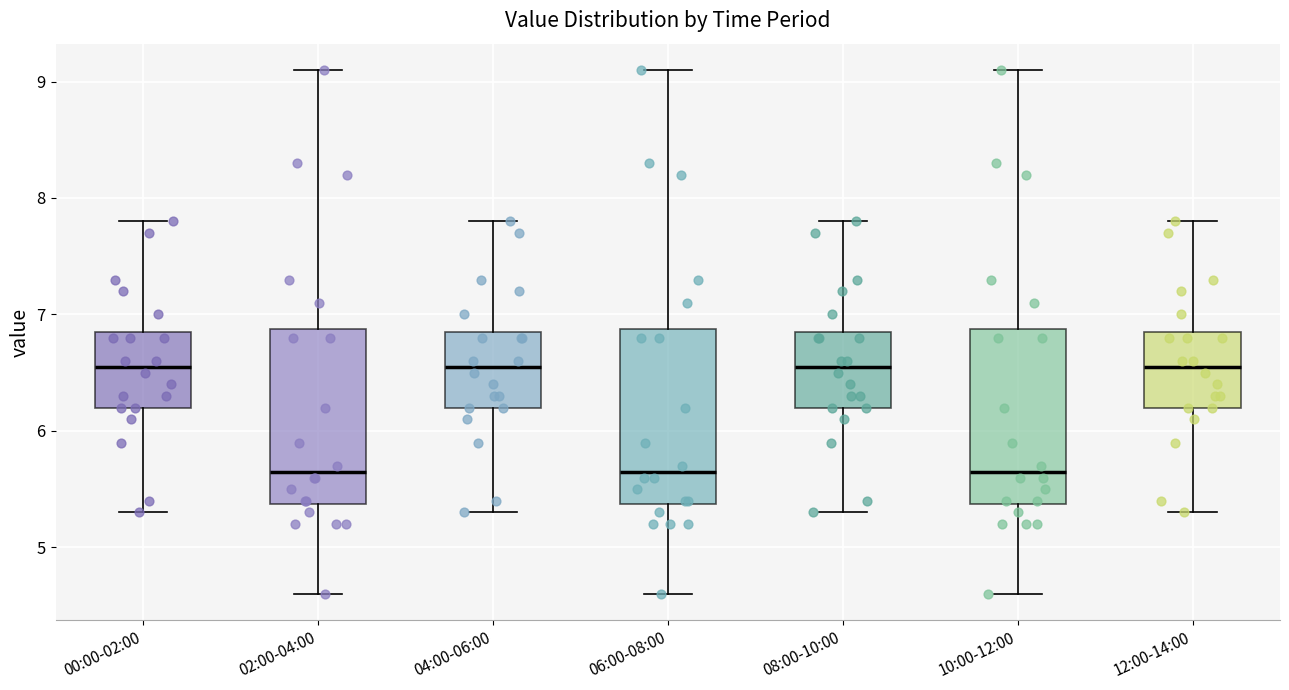

Reading left to right, read every box against the y-axis: the position of its median line, the range the box covers, and the ends of its whiskers. The values are not printed on the chart, so give them approximately, as read against the axis.

00:00-02:00: median 6.6, box 6.2 to 6.9, whiskers 5.3 to 7.8
02:00-04:00: median 5.7, box 5.4 to 6.9, whiskers 4.6 to 9.1
04:00-06:00: median 6.6, box 6.2 to 6.9, whiskers 5.3 to 7.8
06:00-08:00: median 5.7, box 5.4 to 6.9, whiskers 4.6 to 9.1
08:00-10:00: median 6.6, box 6.2 to 6.9, whiskers 5.3 to 7.8
10:00-12:00: median 5.7, box 5.4 to 6.9, whiskers 4.6 to 9.1
12:00-14:00: median 6.6, box 6.2 to 6.9, whiskers 5.3 to 7.8